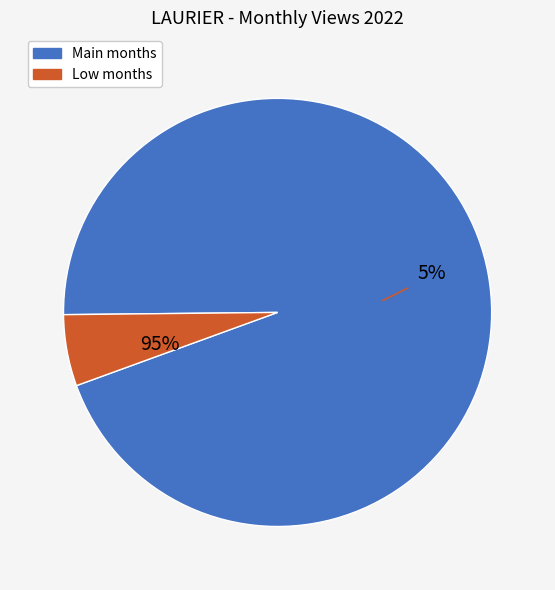

Is it true that 2022-12 is 1% of the pie?

False